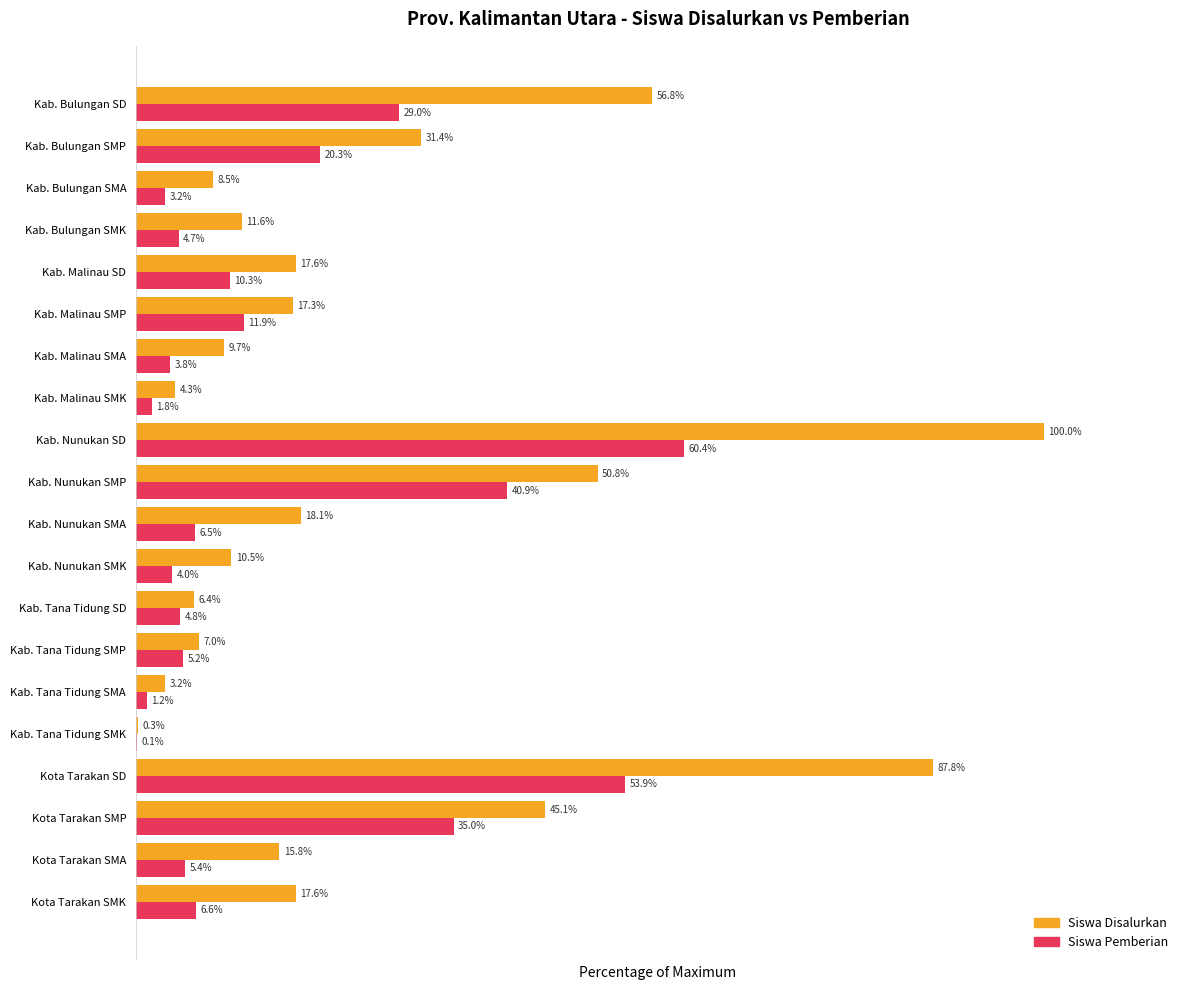

At which label is Siswa Disalurkan closest to 50?

Kab. Nunukan SMP